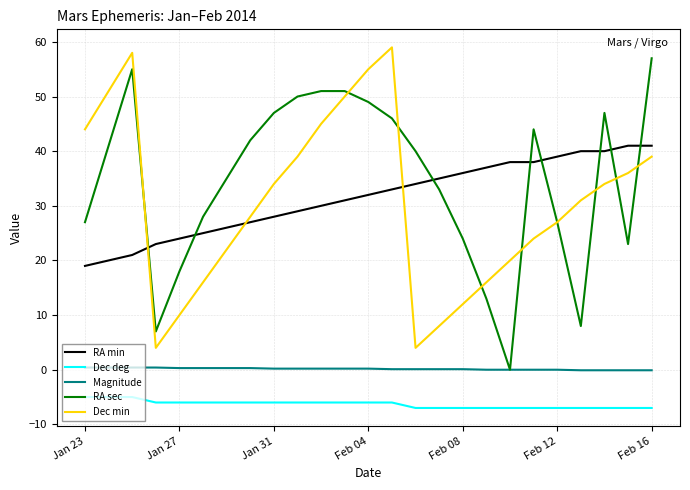

True or false: Magnitude and RA min intersect in this chart.

False